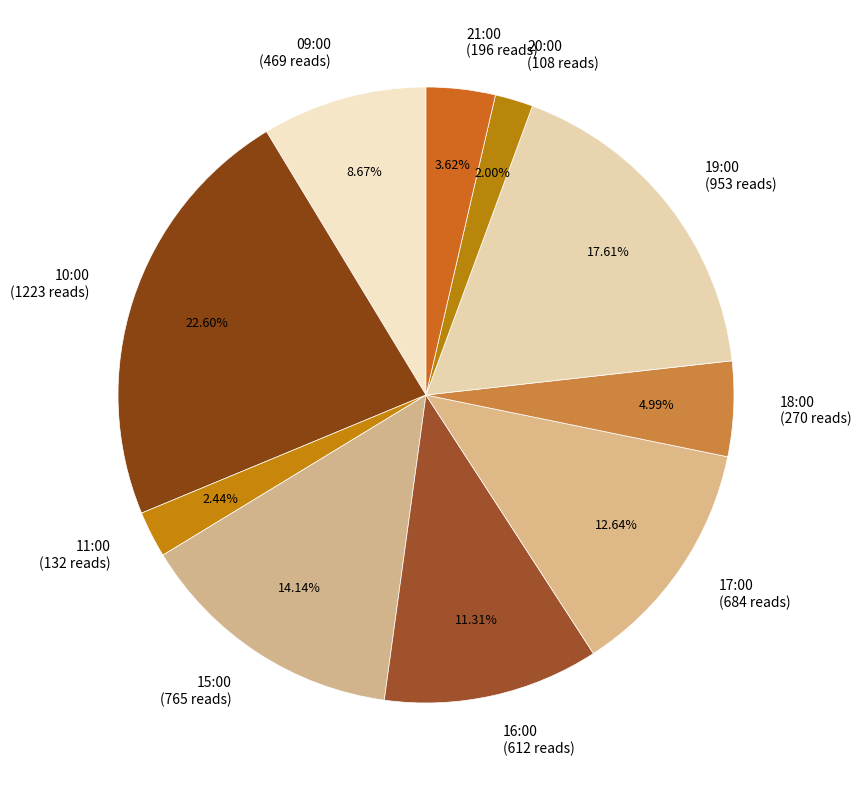

Count the number of slices in the pie.

10